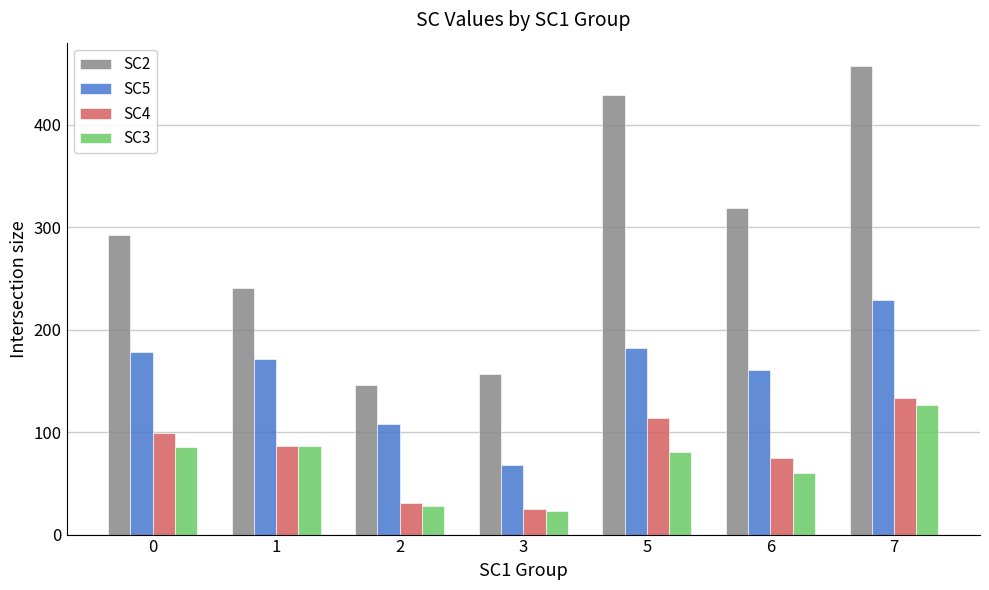

What is the highest value of the SC4 series?

133